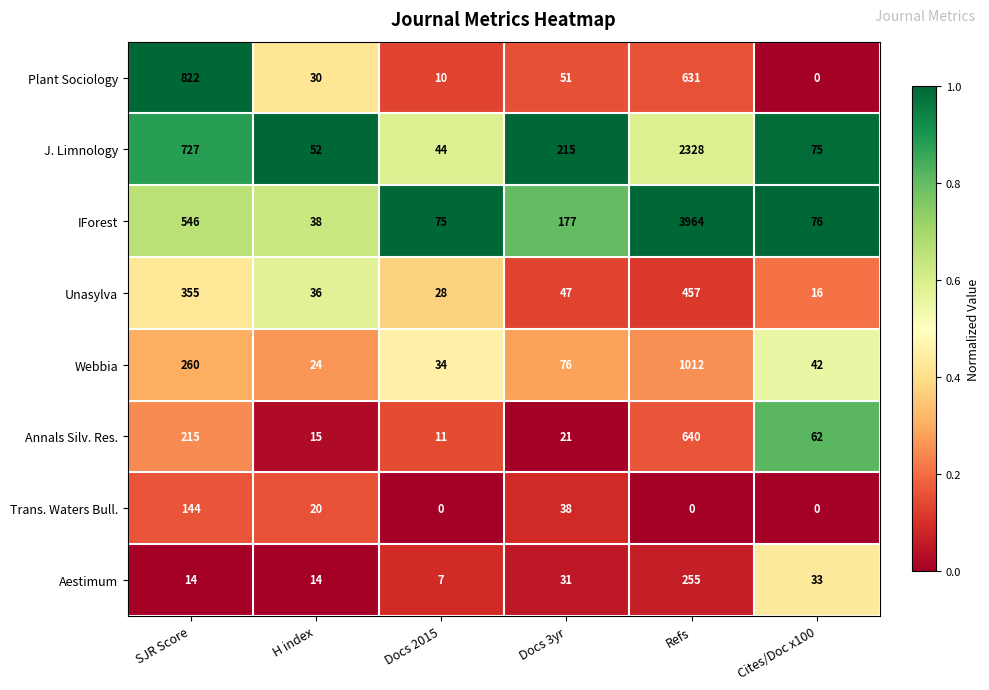

List the series in order of their peak value, highest first.

IForest, J. Limnology, Webbia, Plant Sociology, Annals Silv. Res., Unasylva, Aestimum, Trans. Waters Bull.